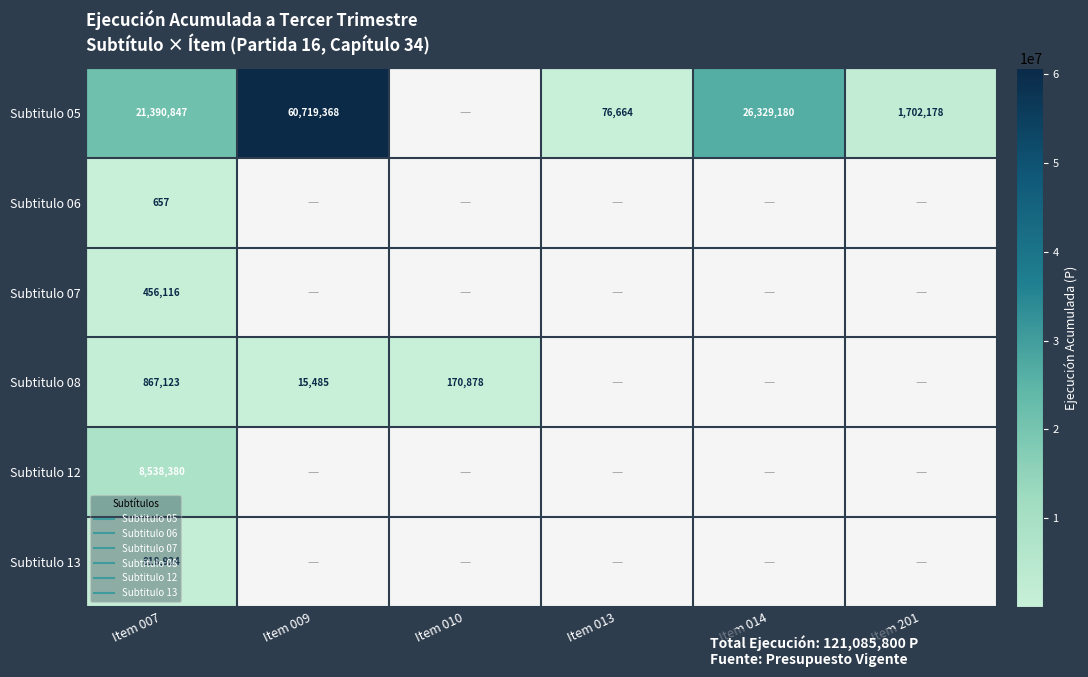

Count the number of categories in the chart.

6